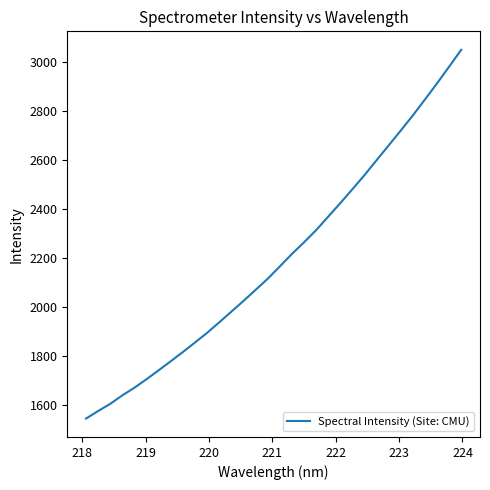

What is the difference between the maximum and minimum values?

1504.7